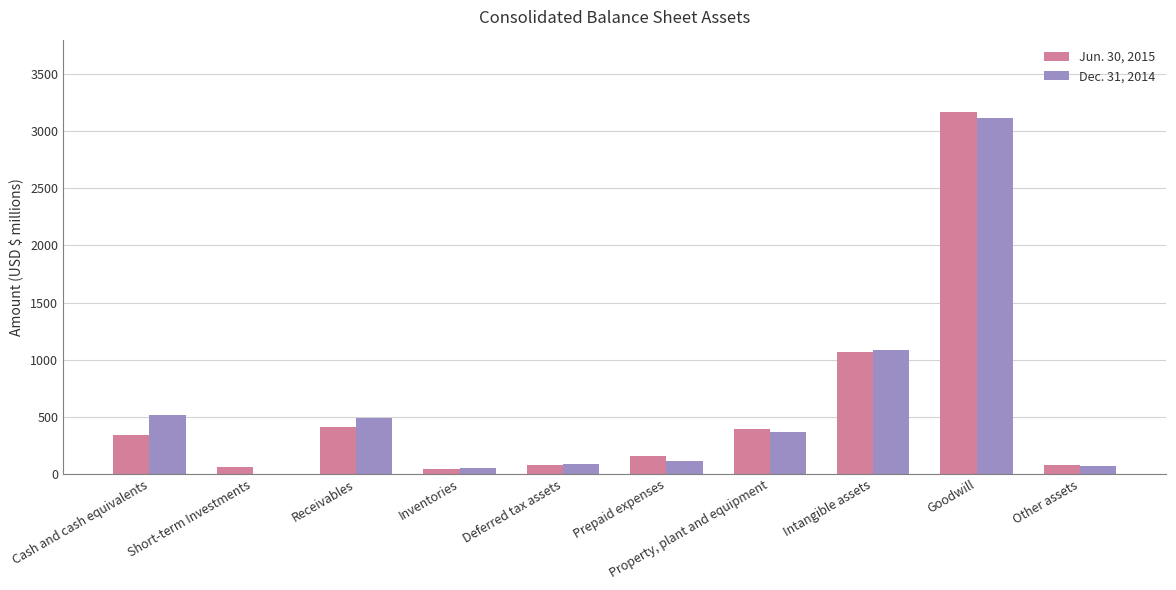

Which series changed the most between Short-term Investments and Goodwill?

Dec. 31, 2014